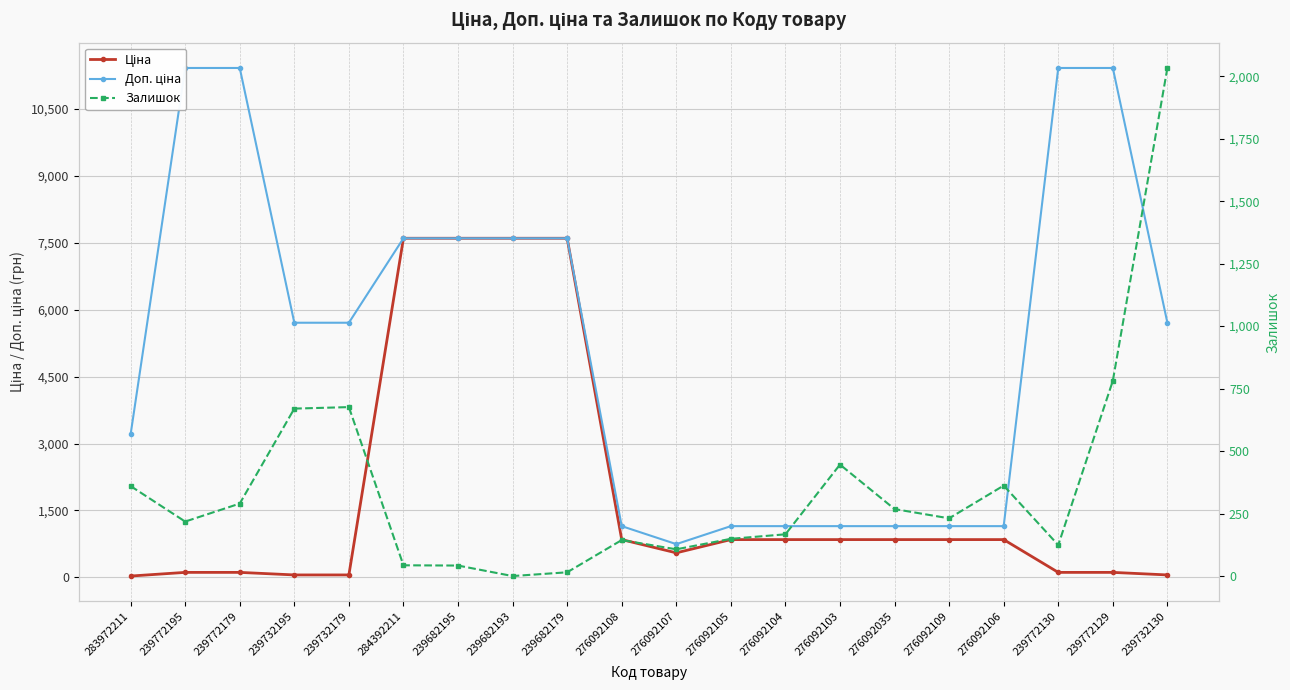

At which category is the sum across all series the highest?

284392211